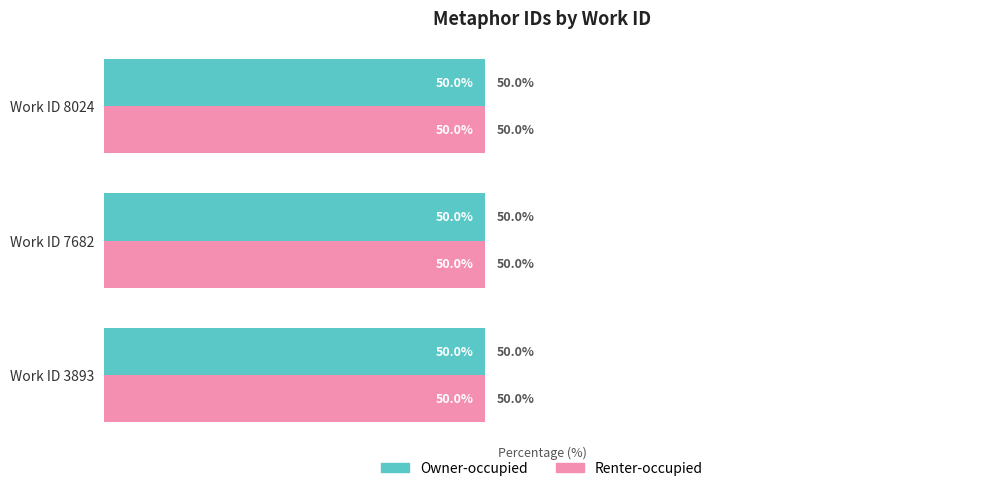

Where is Owner-occupied nearest to the value 49?

Work ID 7682